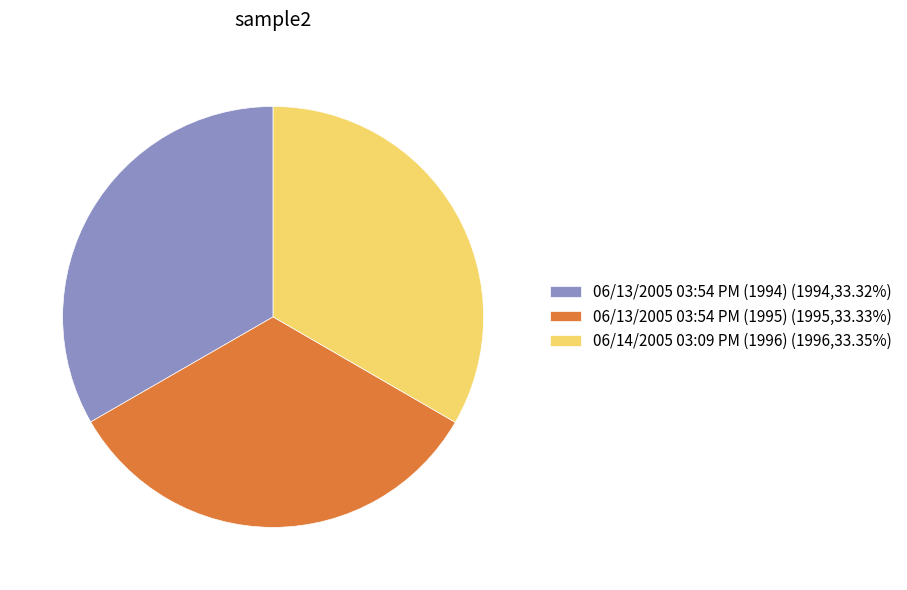

Combined, do 06/14/2005 03:09 PM (1996) (1996,33.35%) and 06/13/2005 03:54 PM (1994) (1994,33.32%) account for over 50%?

Yes